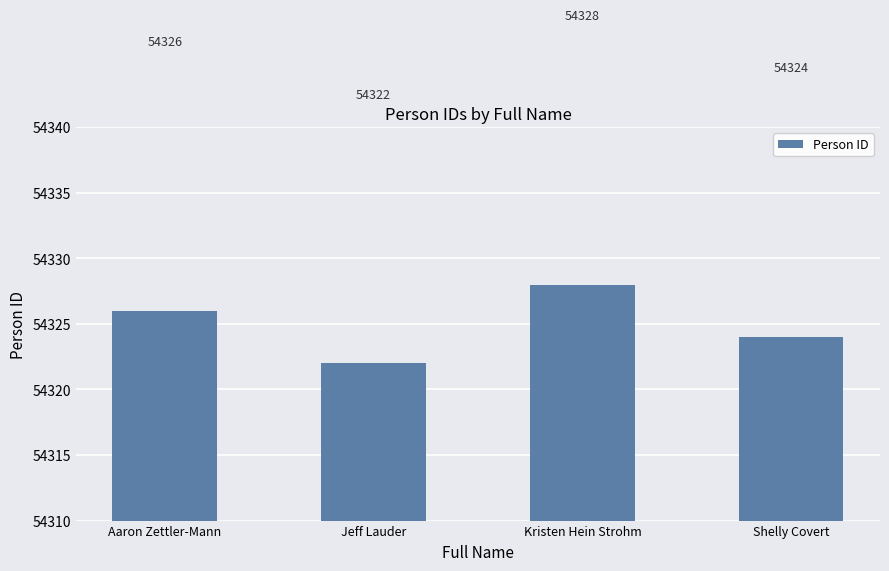

How many bars are there in total?

4